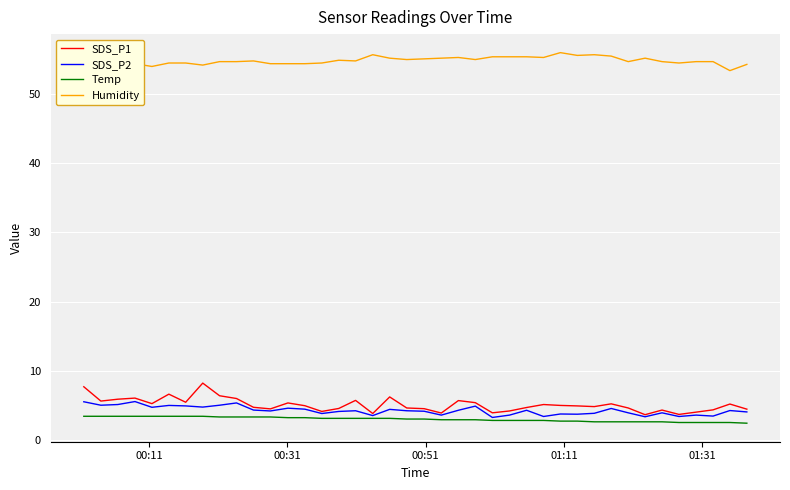

True or false: SDS_P1 has more than 0 points higher than both neighbors.

True